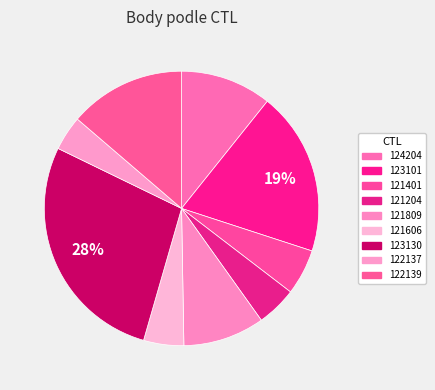

What percentage is the 121401 slice, to the nearest percent?

5%